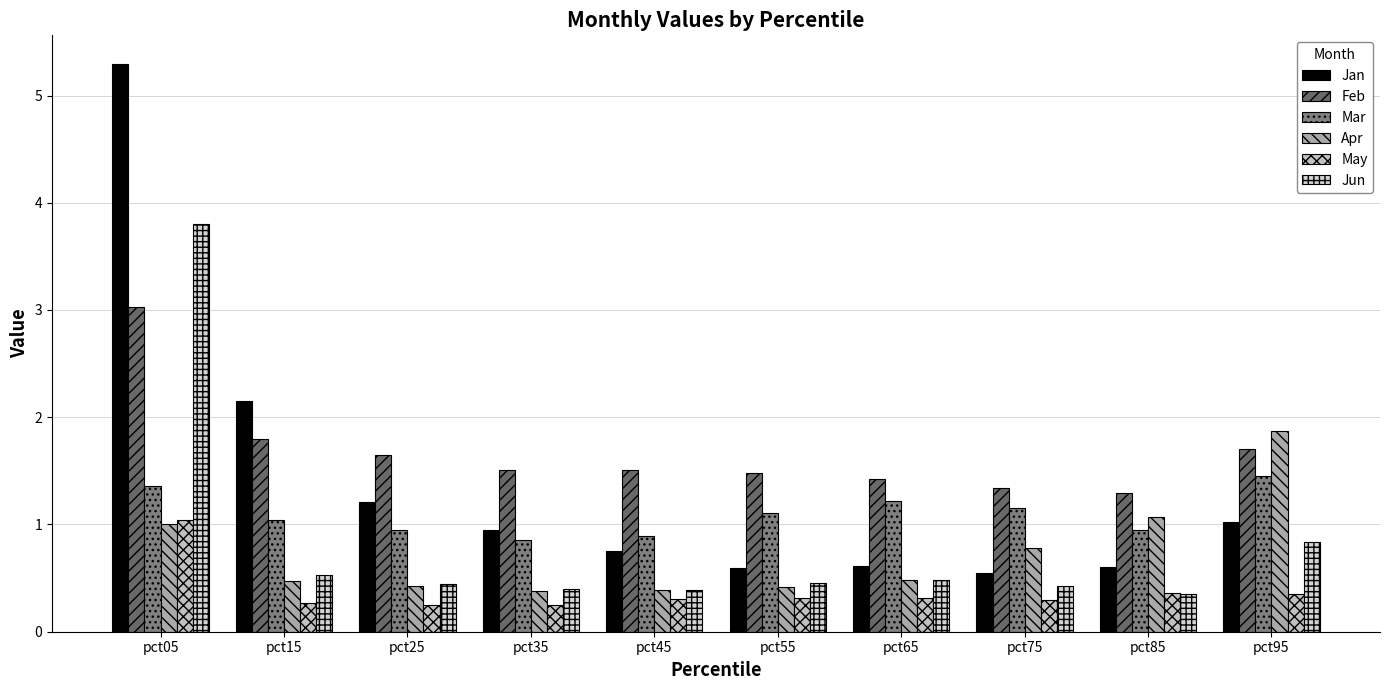

Reading left to right, list all the values displayed in this chart.

Jan: 5.3	2.1	1.2	0.9	0.7	0.6	0.6	0.5	0.6	1.0
Feb: 3.0	1.8	1.7	1.5	1.5	1.5	1.4	1.3	1.3	1.7
Mar: 1.4	1.0	0.9	0.9	0.9	1.1	1.2	1.2	1.0	1.4
Apr: 1.0	0.5	0.4	0.4	0.4	0.4	0.5	0.8	1.1	1.9
May: 1.0	0.3	0.2	0.3	0.3	0.3	0.3	0.3	0.4	0.4
Jun: 3.8	0.5	0.4	0.4	0.4	0.5	0.5	0.4	0.4	0.8